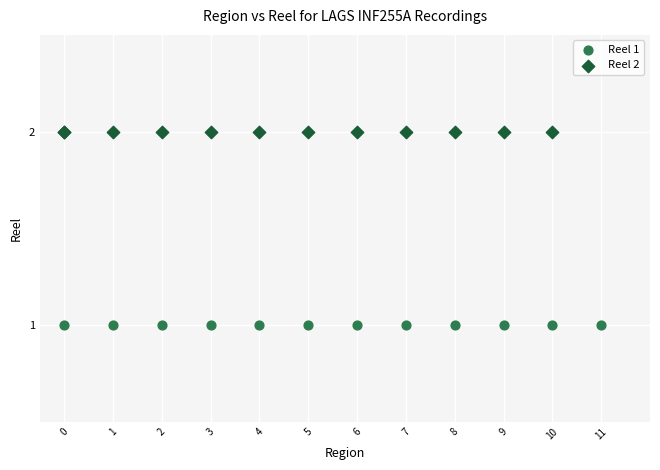

Which series reaches the maximum Y coordinate?

Reel 2